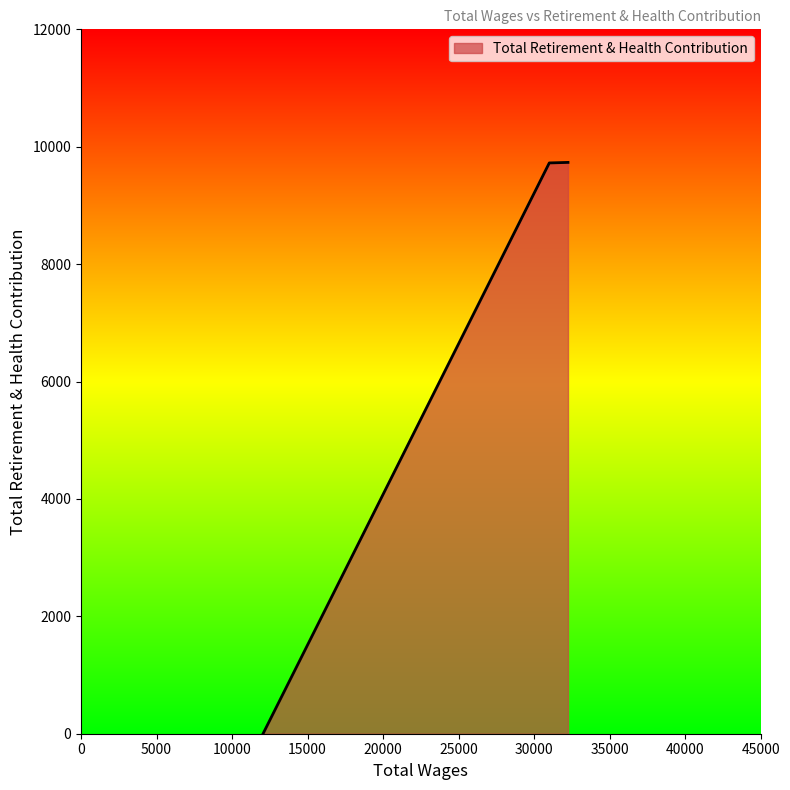

How many categories are shown in the chart?

3